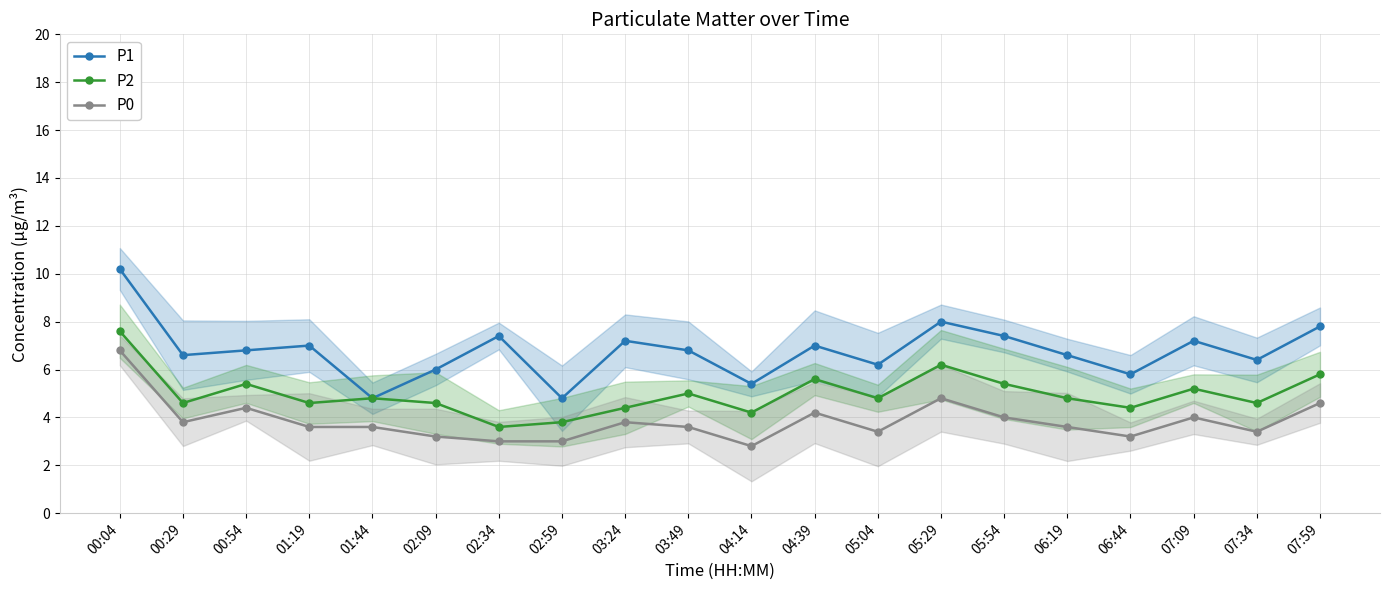

How many interior local peaks does the P2 series have?

6